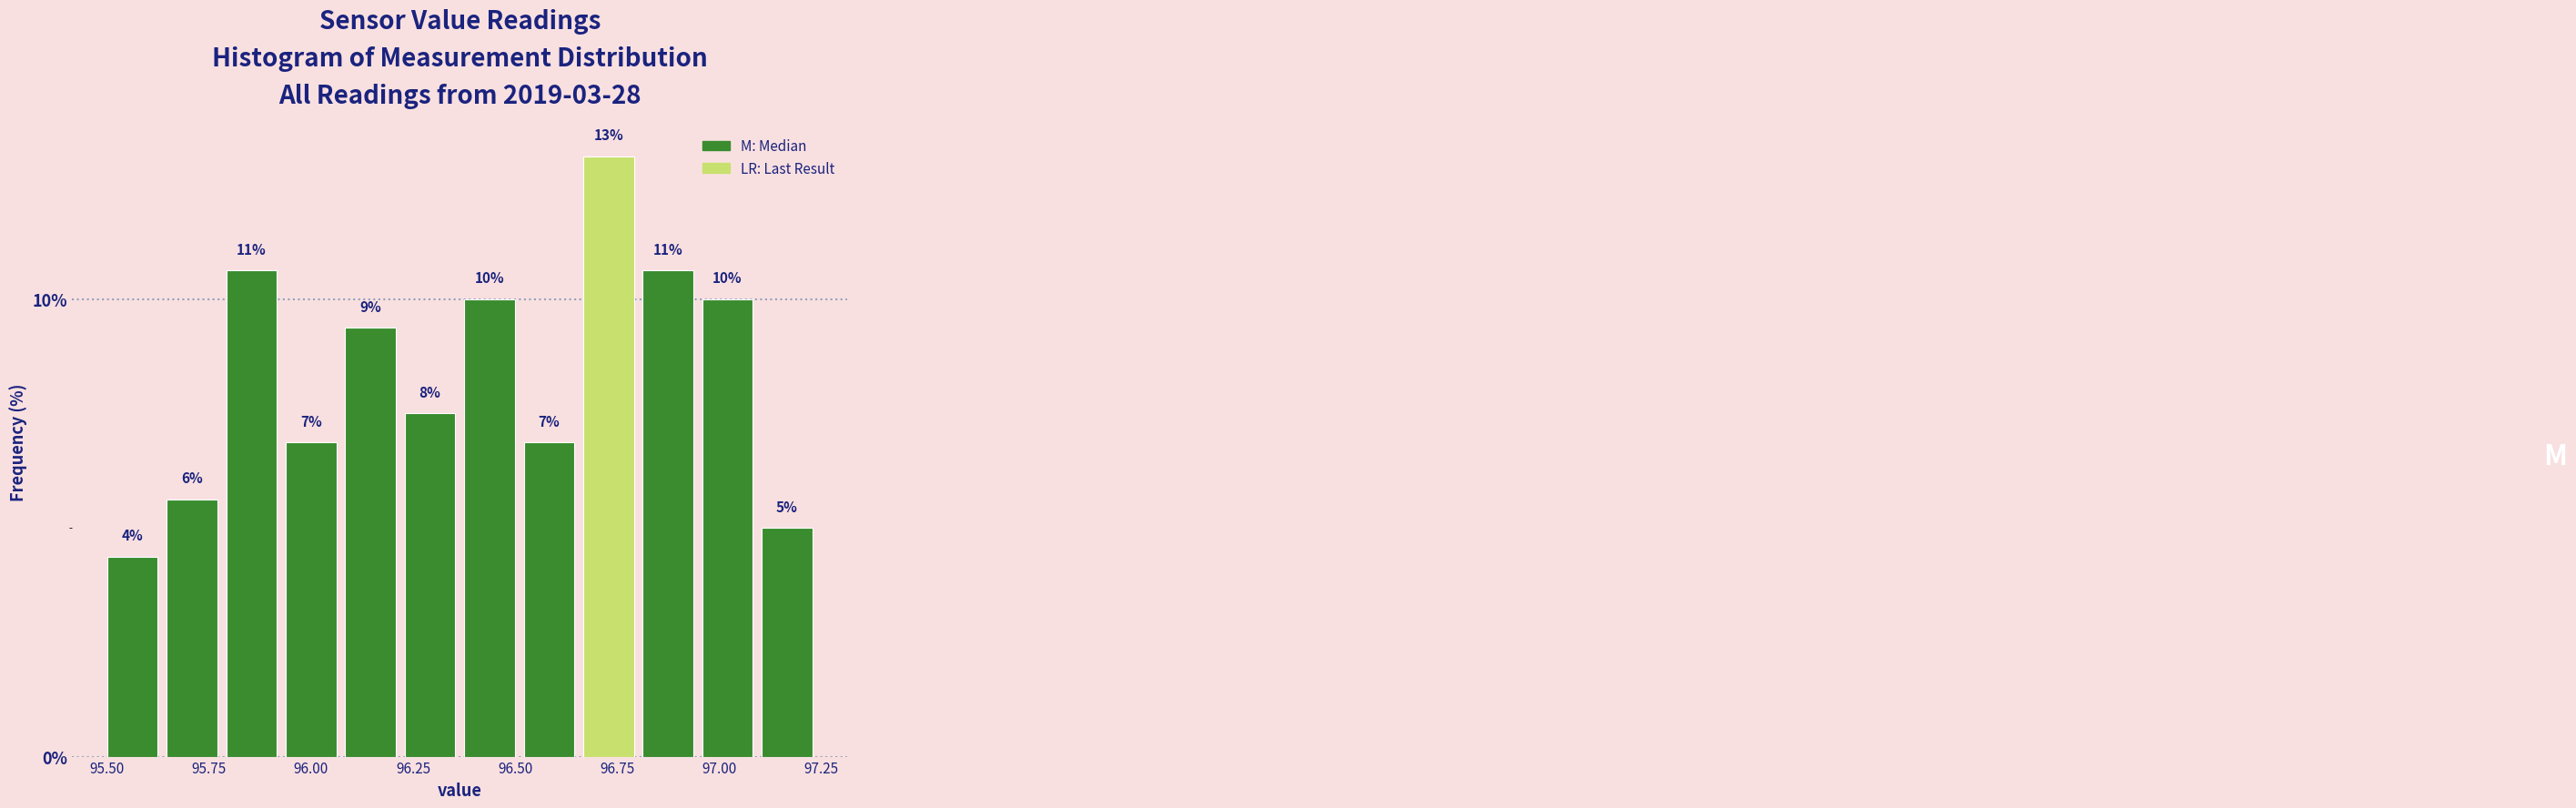

Around what value on the x-axis is the tallest bar? Give the approximate position of its centre, as read against the axis.

96.75